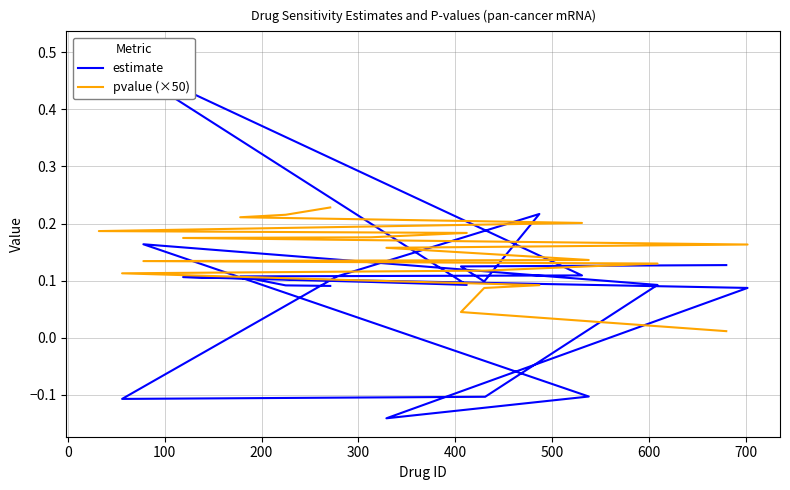

What are all the series names shown in the legend?

estimate, pvalue (×50)